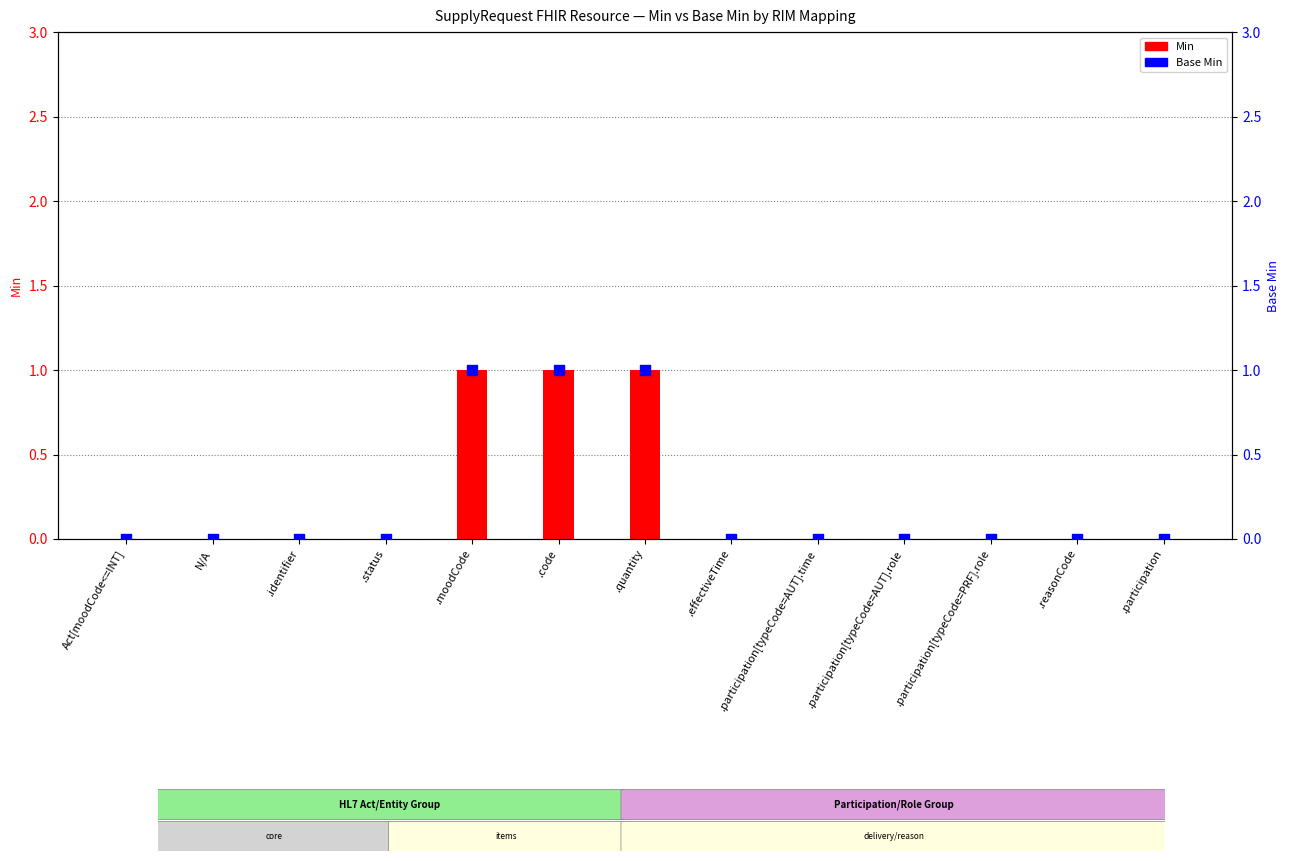

Which series contains the lowest Y value?

Min